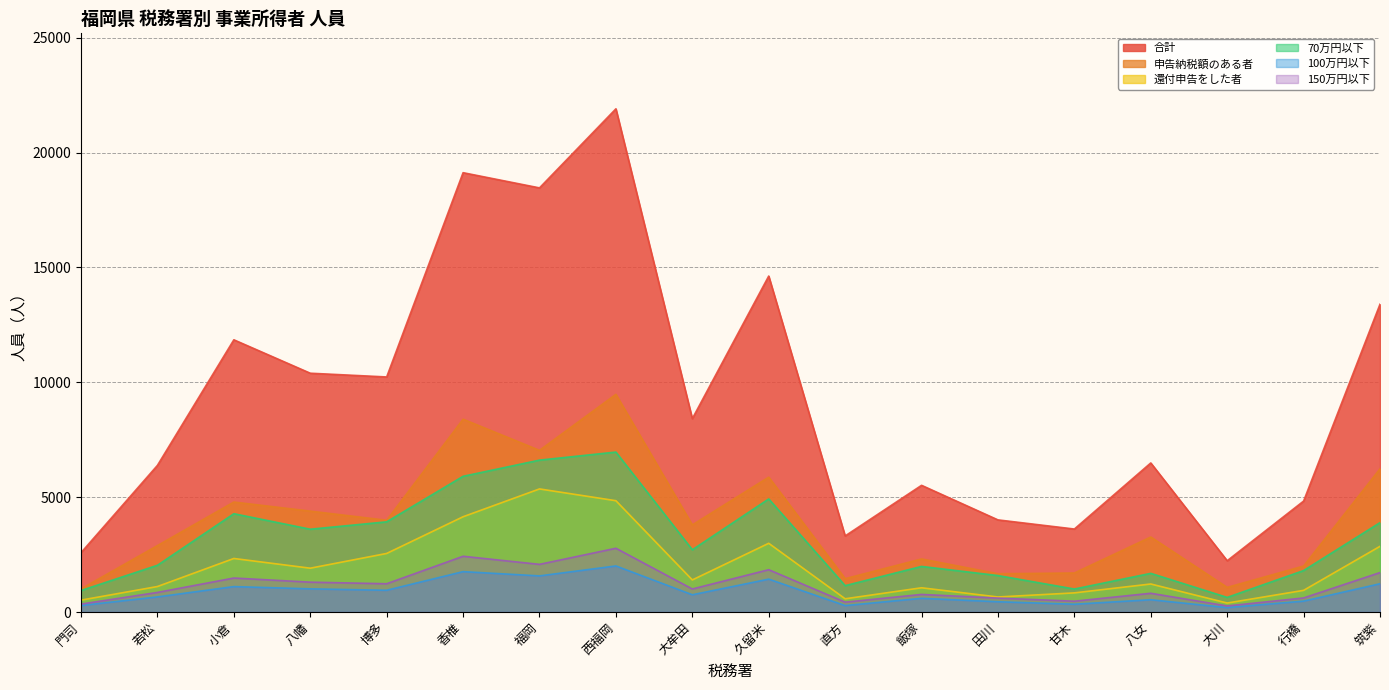

Reading left to right, list all the values displayed in this chart.

合計: 2584	6385	11852	10397	10234	19128	18466	21909	8419	14627	3312	5516	4011	3613	6490	2233	4830	13401
申告納税額のある者: 1007	2893	4788	4393	3995	8395	7039	9479	3793	5872	1452	2311	1667	1699	3266	1073	2002	6235
還付申告をした者: 517	1110	2331	1908	2550	4148	5359	4846	1397	2992	576	1055	654	833	1220	391	943	2860
70万円以下: 936	2035	4280	3605	3927	5909	6613	6964	2710	4923	1148	1985	1587	1001	1683	636	1805	3890
100万円以下: 283	658	1107	1009	947	1758	1573	2006	751	1432	280	597	447	340	535	194	474	1231
150万円以下: 345	853	1480	1300	1231	2427	2075	2776	1003	1842	429	766	606	471	816	264	612	1717